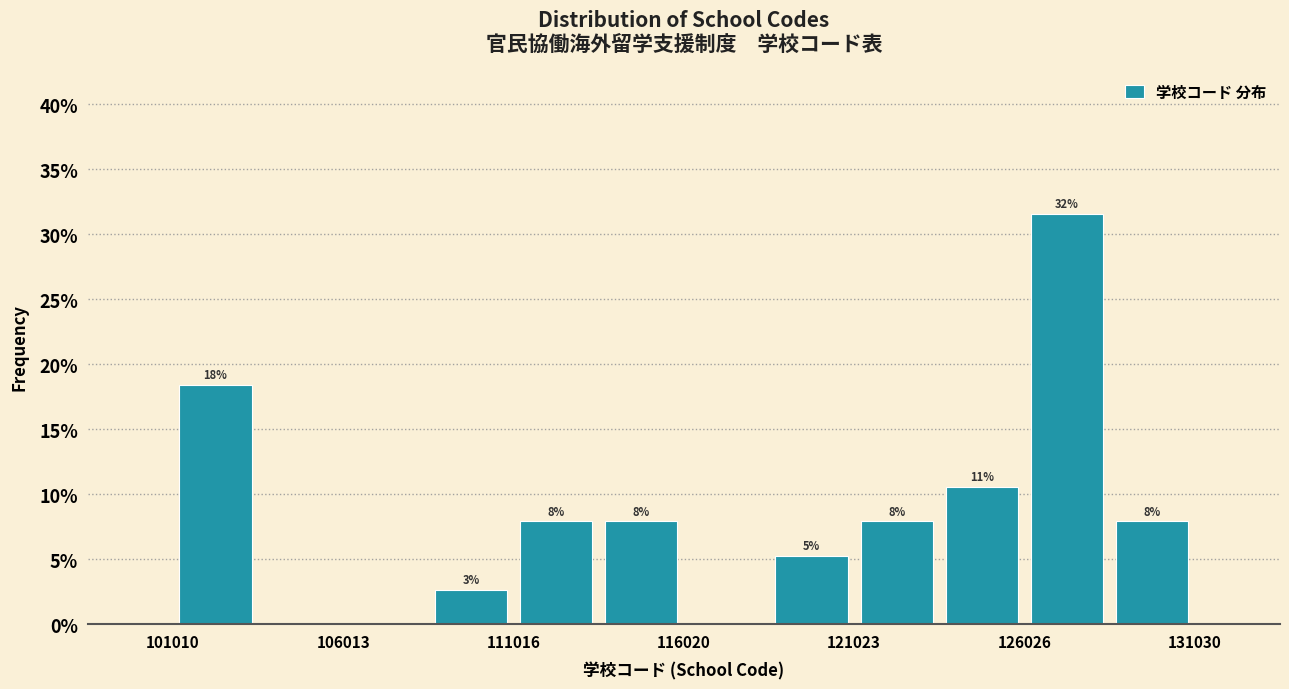

Around what value on the x-axis is the tallest bar? Give the approximate position of its centre, as read against the axis.

127000